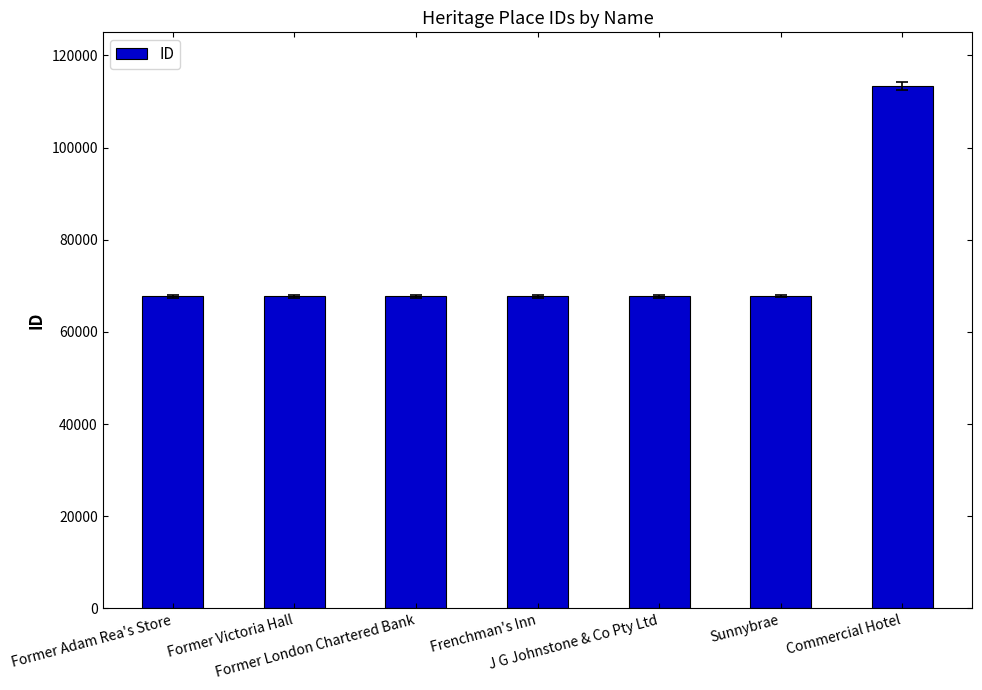

What position from the right is Former Victoria Hall?

6